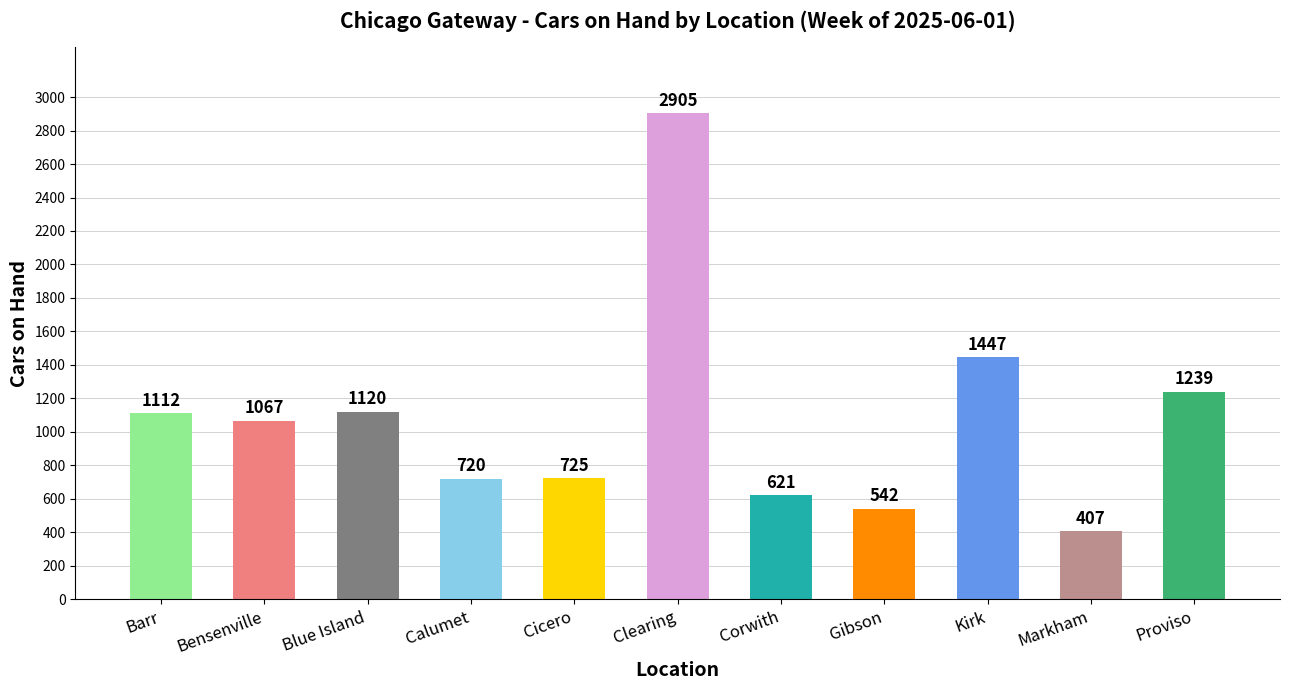

What is the sum of all values?

11905